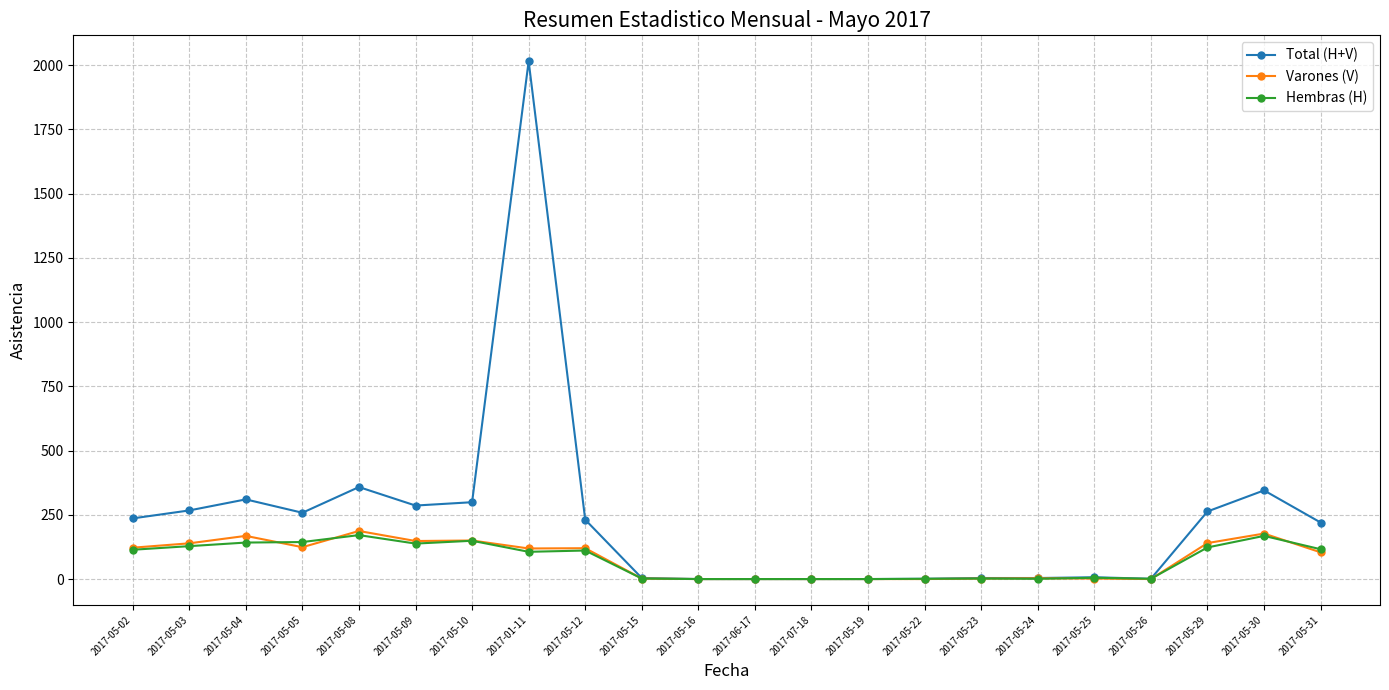

True or false: Hembras (H) has more than 0 points higher than both neighbors.

True